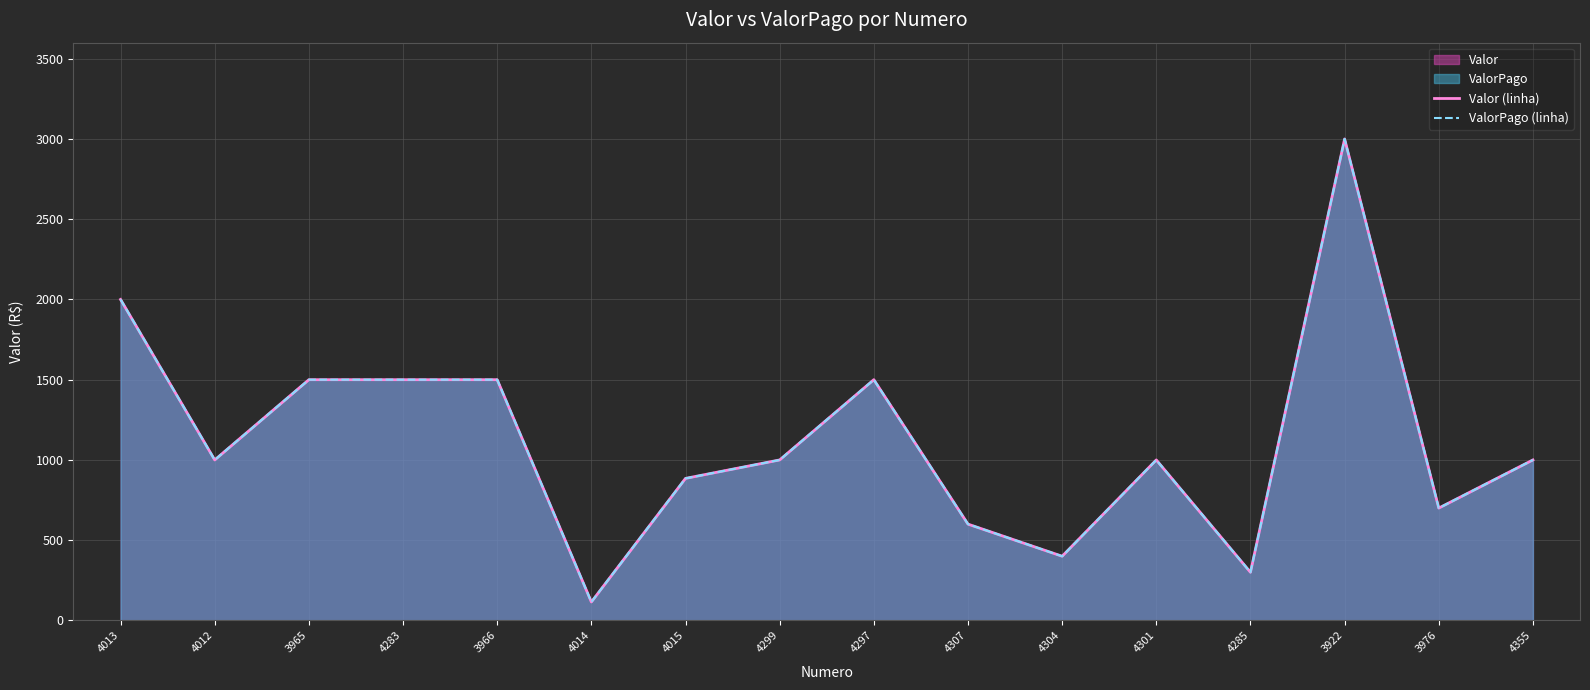

How many interior local peaks does the Valor (linha) series have?

3